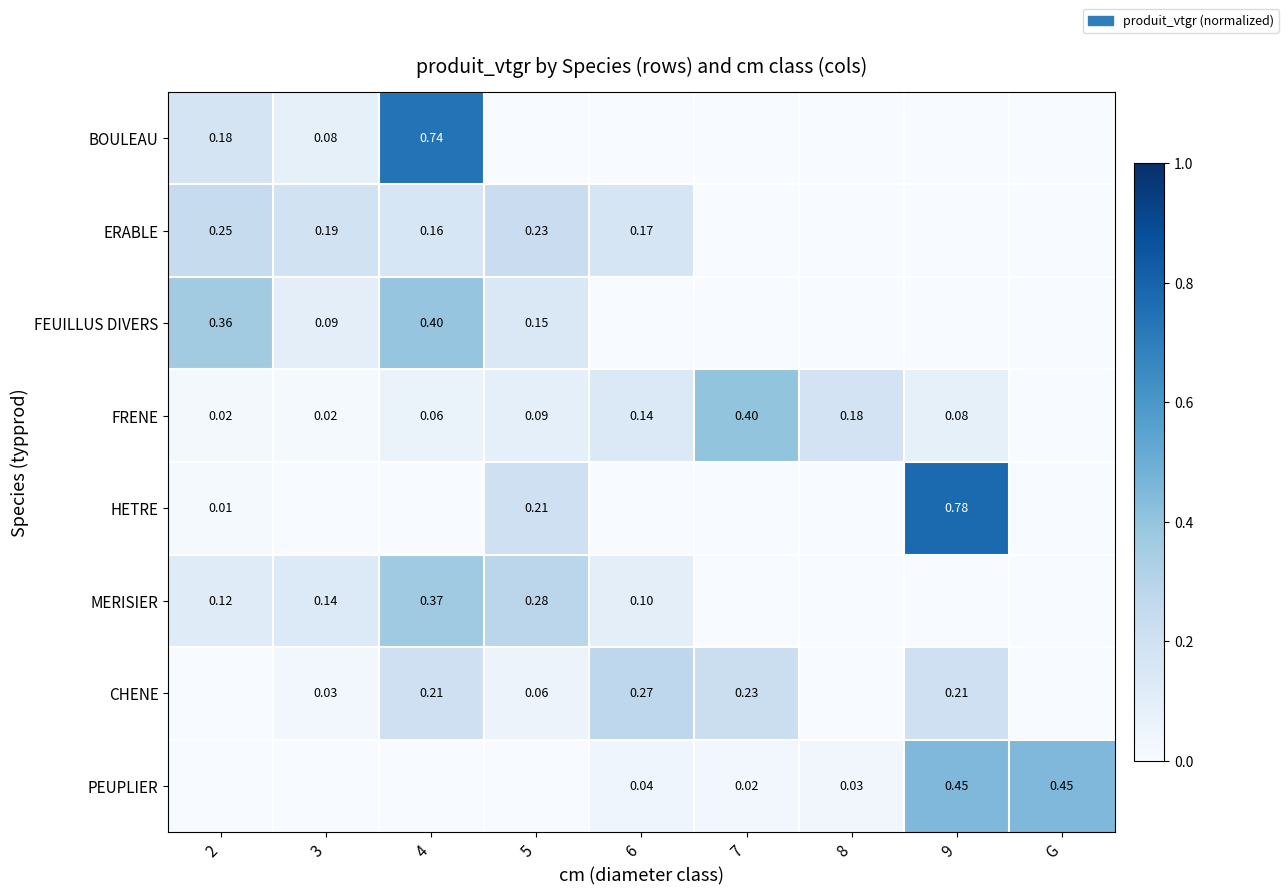

Is the value of MERISIER at 2 greater than the value of BOULEAU at 2?

No